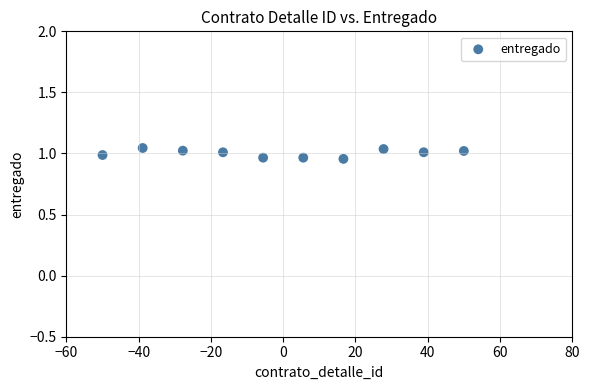

What is the range of X values (max minus min)?

100.0